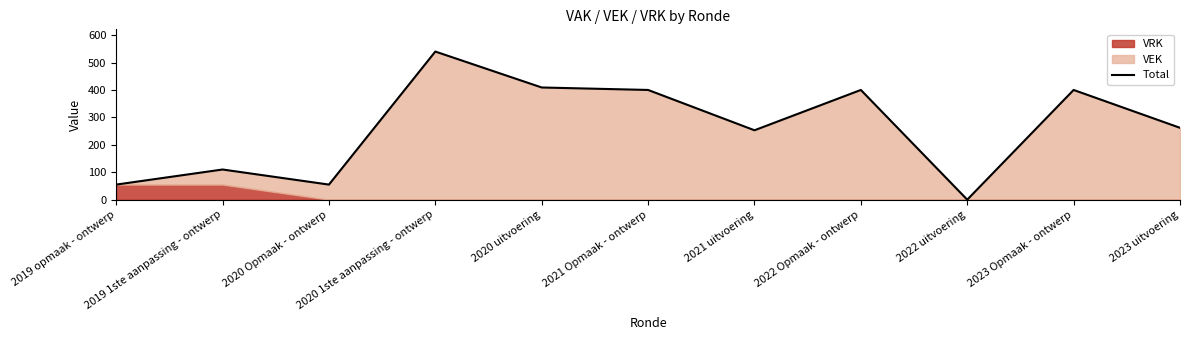

At which label is the value closest to 270?

2023 uitvoering